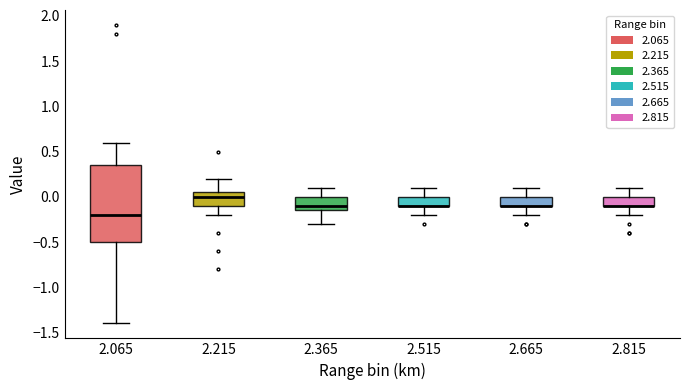

Reading left to right, transcribe this box plot: for each box, give where its median line is, the range the box spans, and where its two whiskers end, as read against the y-axis. The values are not printed on the chart, so give them approximately, as read against the axis.

2.065: median -0.20, box -0.50 to 0.35, whiskers -1.40 to 0.60
2.215: median 0.00, box -0.10 to 0.05, whiskers -0.20 to 0.20
2.365: median -0.10, box -0.15 to 0.00, whiskers -0.30 to 0.10
2.515: median -0.10 (drawn on the box's lower edge), box -0.10 to 0.00, whiskers -0.20 to 0.10
2.665: median -0.10 (drawn on the box's lower edge), box -0.10 to 0.00, whiskers -0.20 to 0.10
2.815: median -0.10 (drawn on the box's lower edge), box -0.10 to 0.00, whiskers -0.20 to 0.10